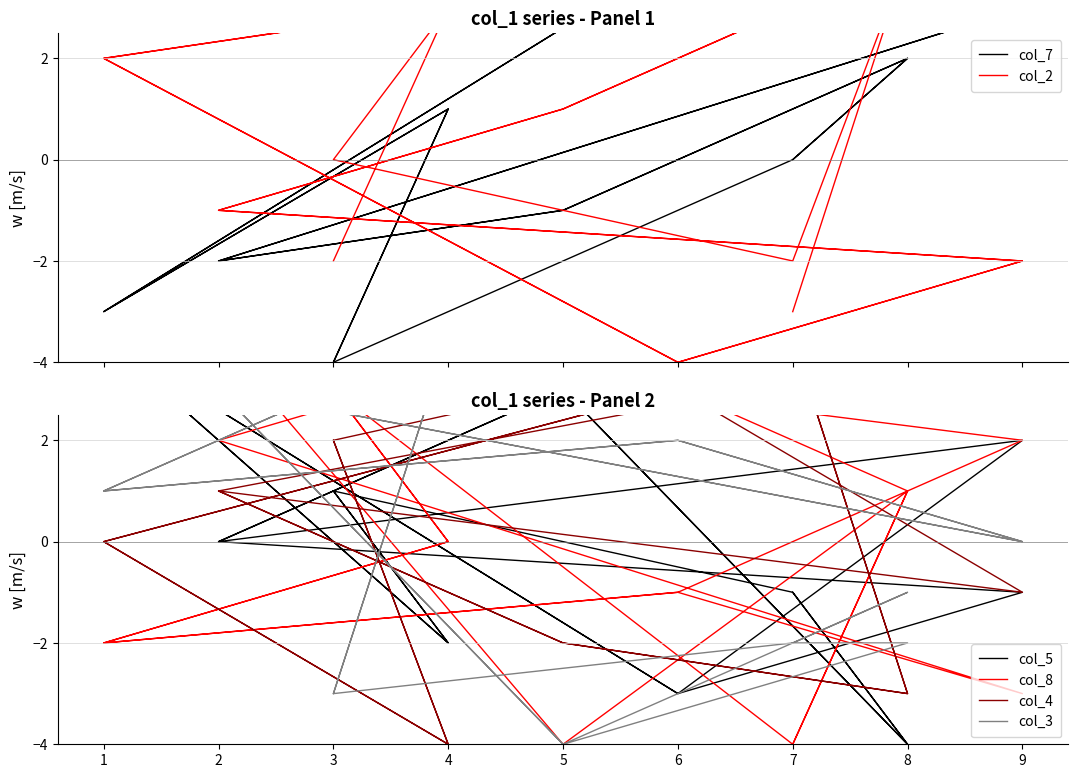

How many series are shown in this chart?

6